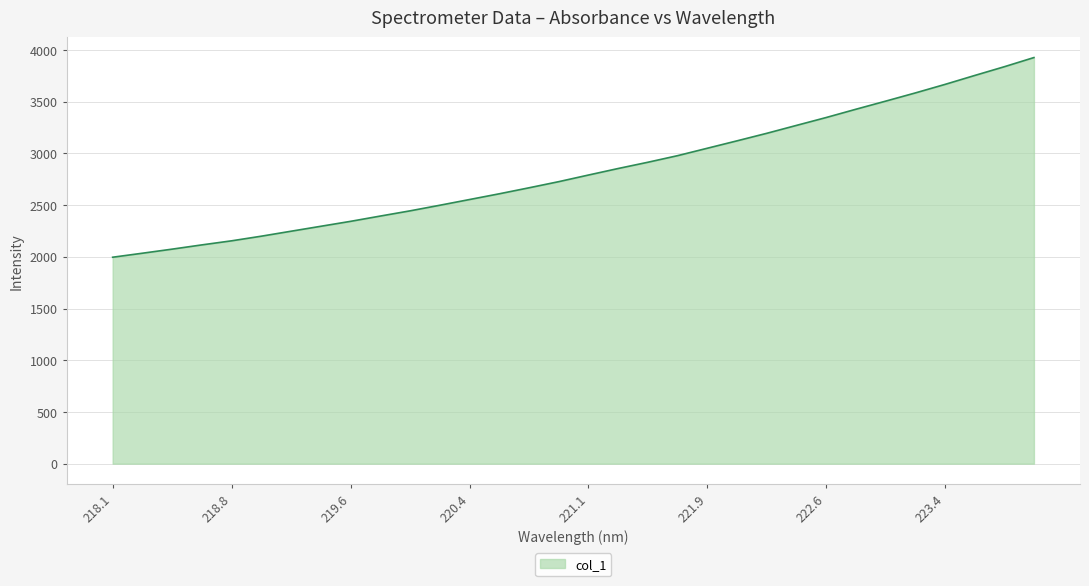

What is the difference between the maximum and minimum values?

1930.9